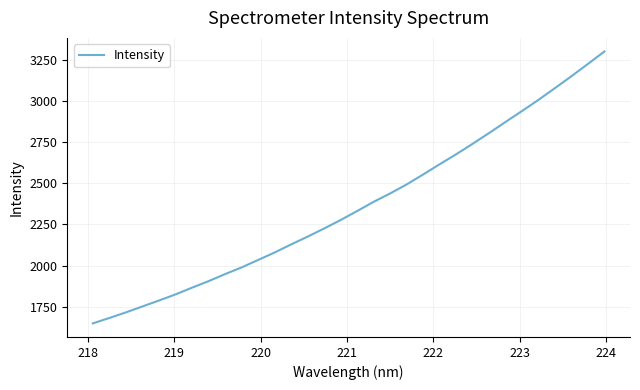

How many values exceed 2331?

16